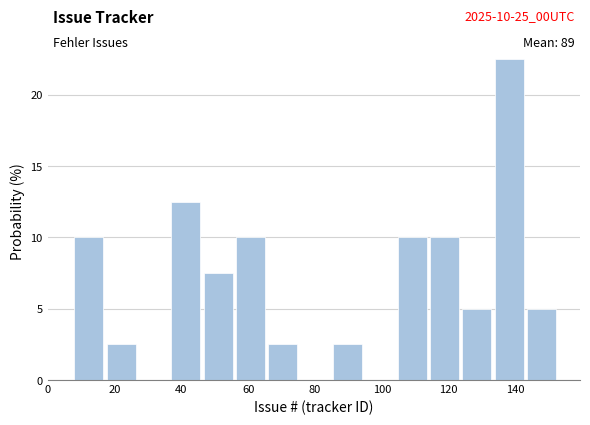

Which range on the x-axis has the tallest bar?

134 to 144